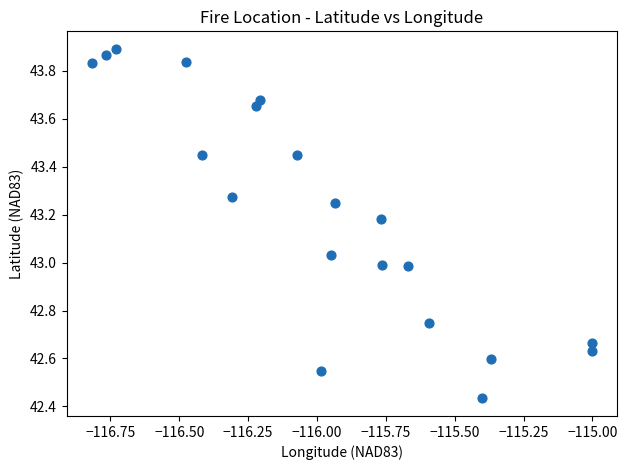

What is the range of Y values (max minus min)?

1.5